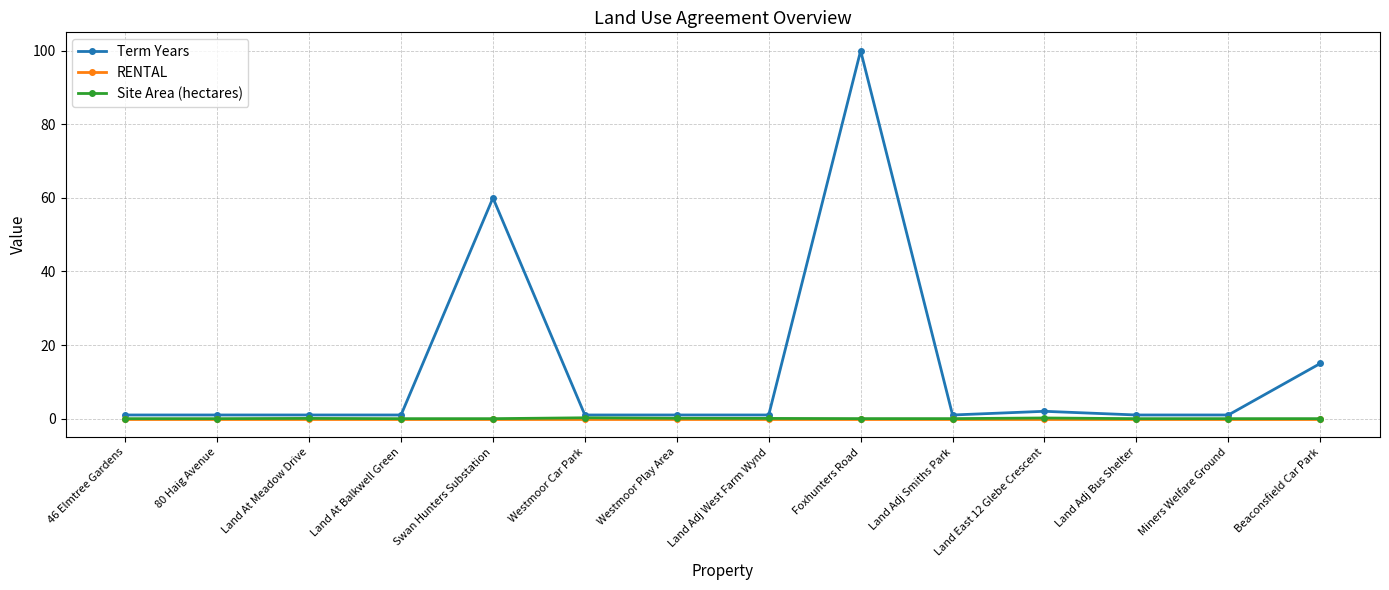

Which series has the widest spread of values?

Term Years